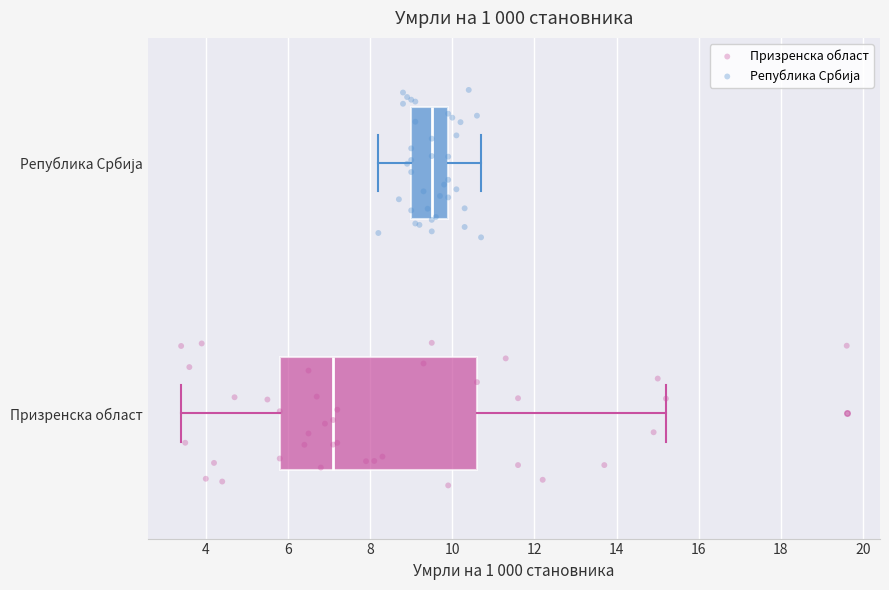

Reading bottom to top, transcribe this box plot: for each box, give where its median line is, the range the box spans, and where its two whiskers end, as read against the x-axis. The values are not printed on the chart, so give them approximately, as read against the axis.

Призренска област: median 7.2, box 5.8 to 10.6, whiskers 3.4 to 15.2
Република Србија: median 9.6, box 9.0 to 10.0, whiskers 8.2 to 10.8